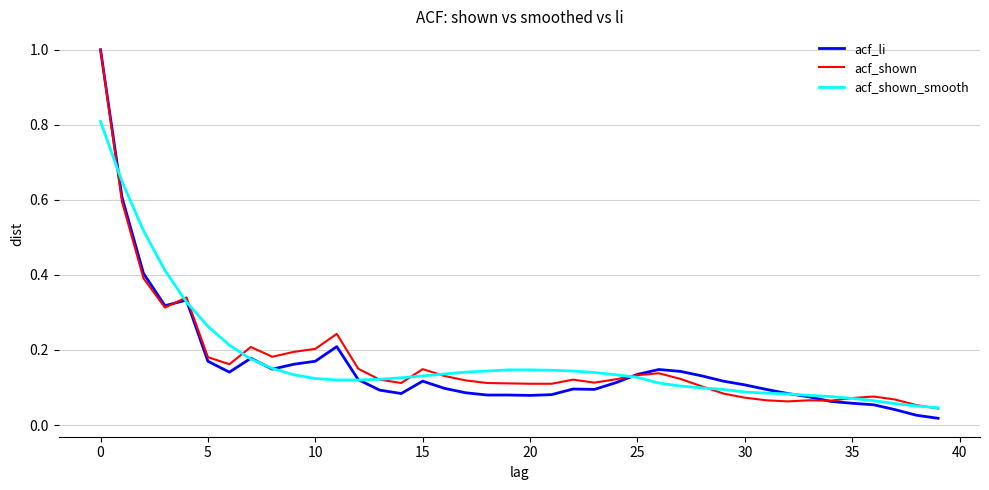

Which series has the widest spread of values?

acf_li